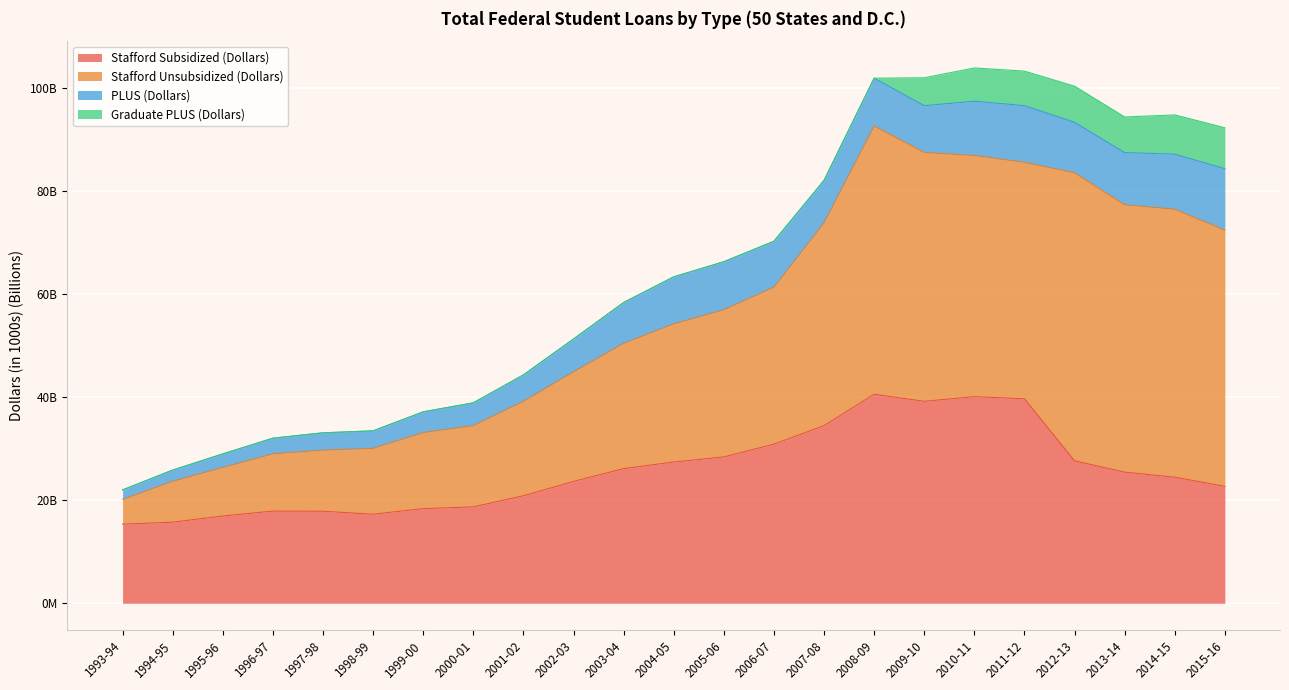

What are all the series names shown in the legend?

Stafford Subsidized (Dollars), Stafford Unsubsidized (Dollars), PLUS (Dollars), Graduate PLUS (Dollars)